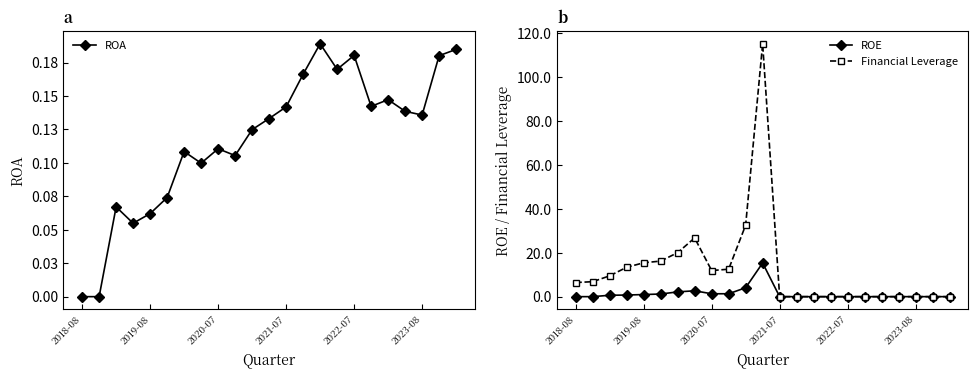

True or false: Financial Leverage and ROE cross at least once.

False